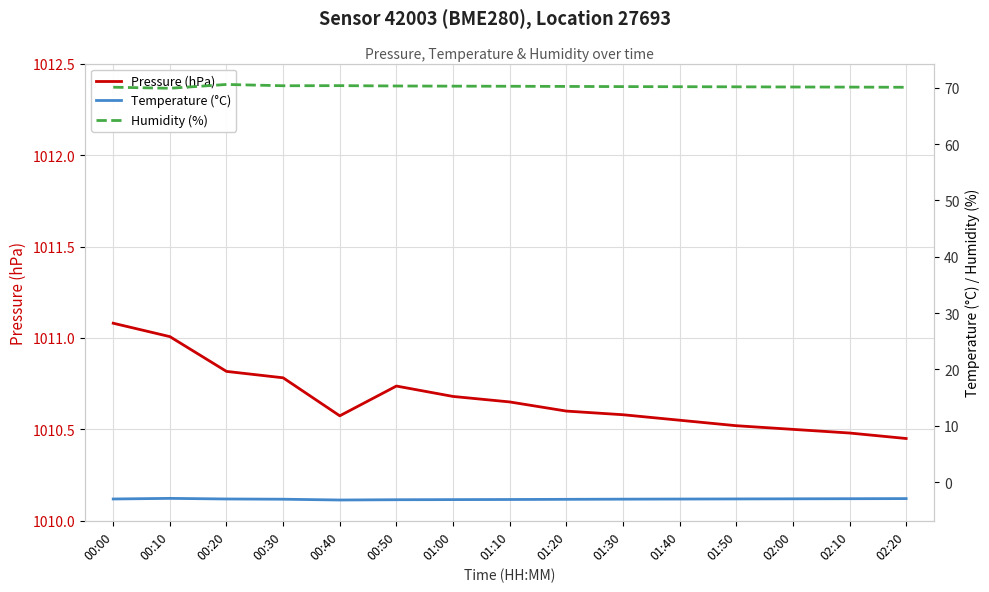

What is the difference between the Temperature (°C) values at 02:00 and 01:20?

0.1